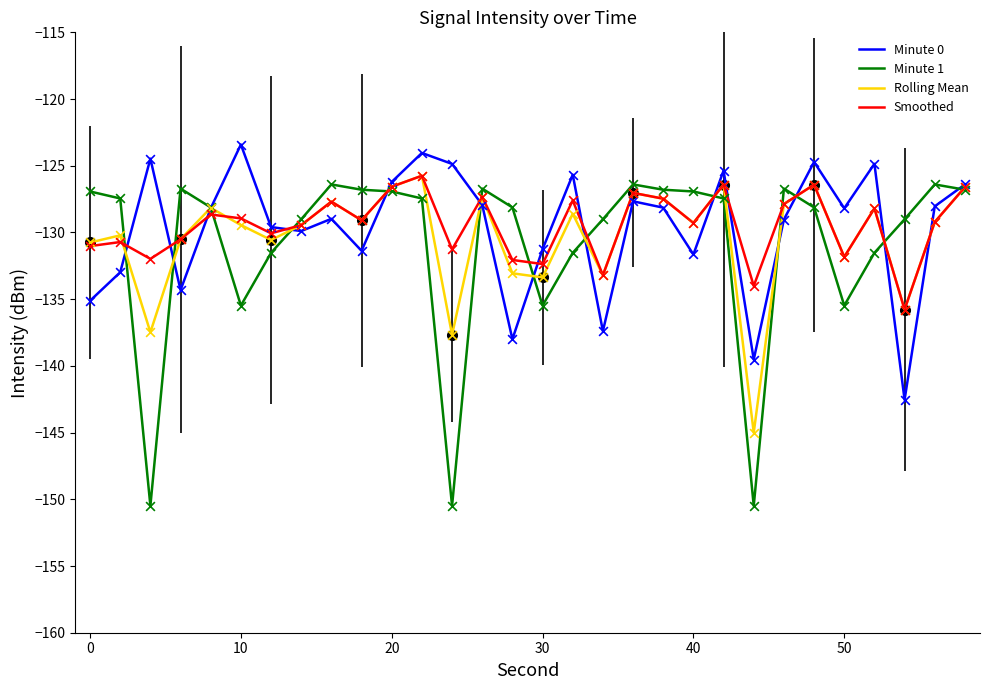

Which series has the largest total across all categories?

Smoothed